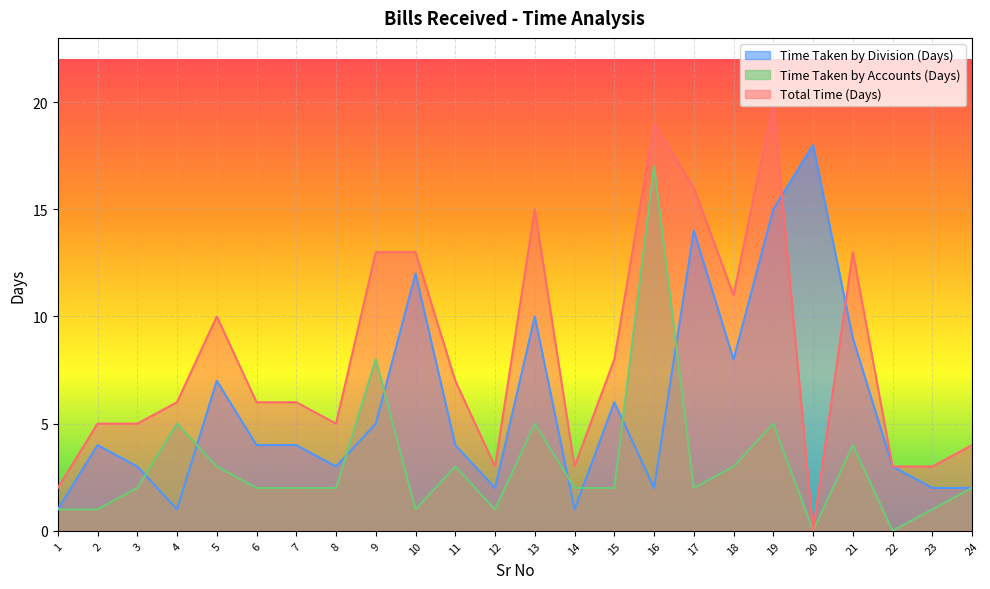

Which series has the largest total across all categories?

Total Time (Days)